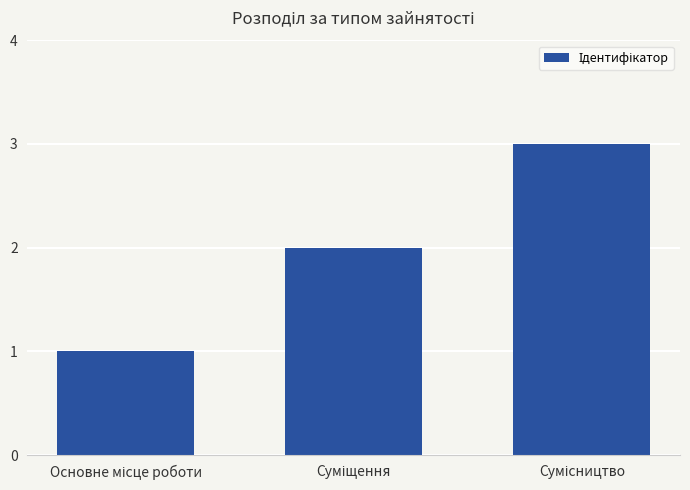

What is the sum of all values?

6